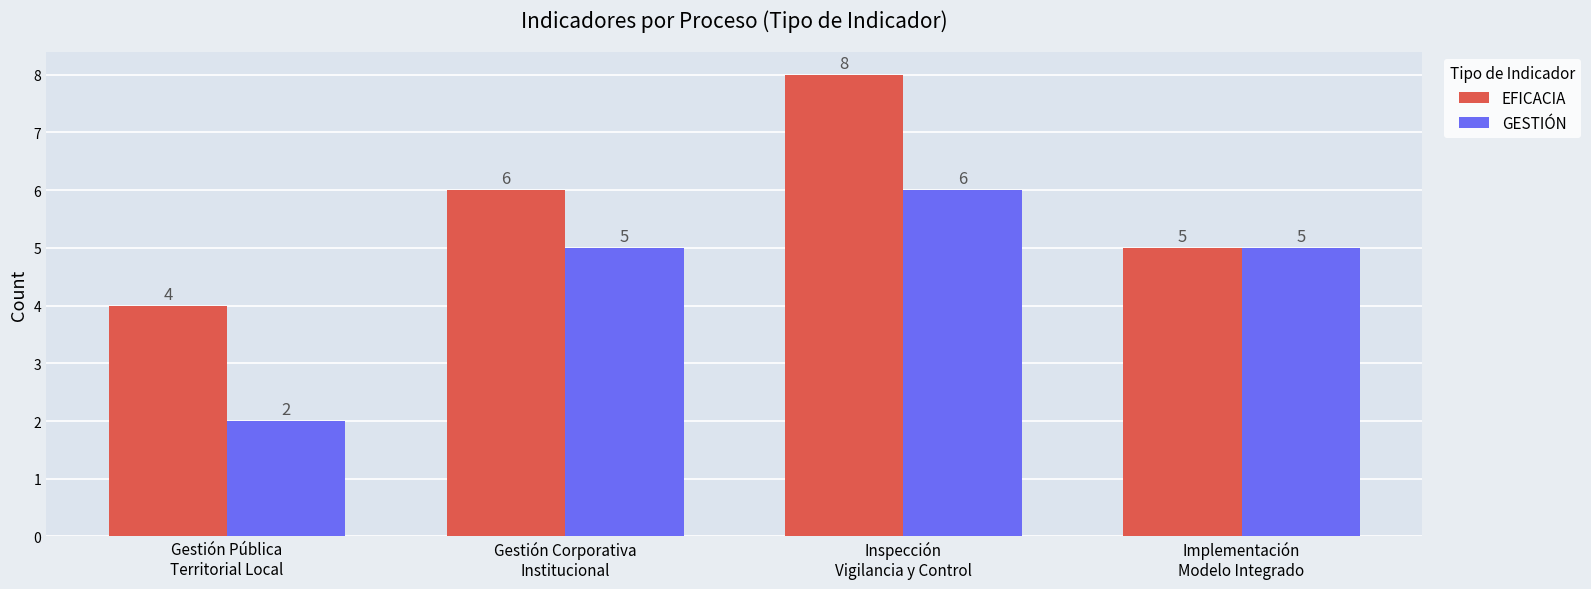

What is the sum of the GESTIÓN values at Inspección
Vigilancia y Control and Gestión Pública
Territorial Local?

8